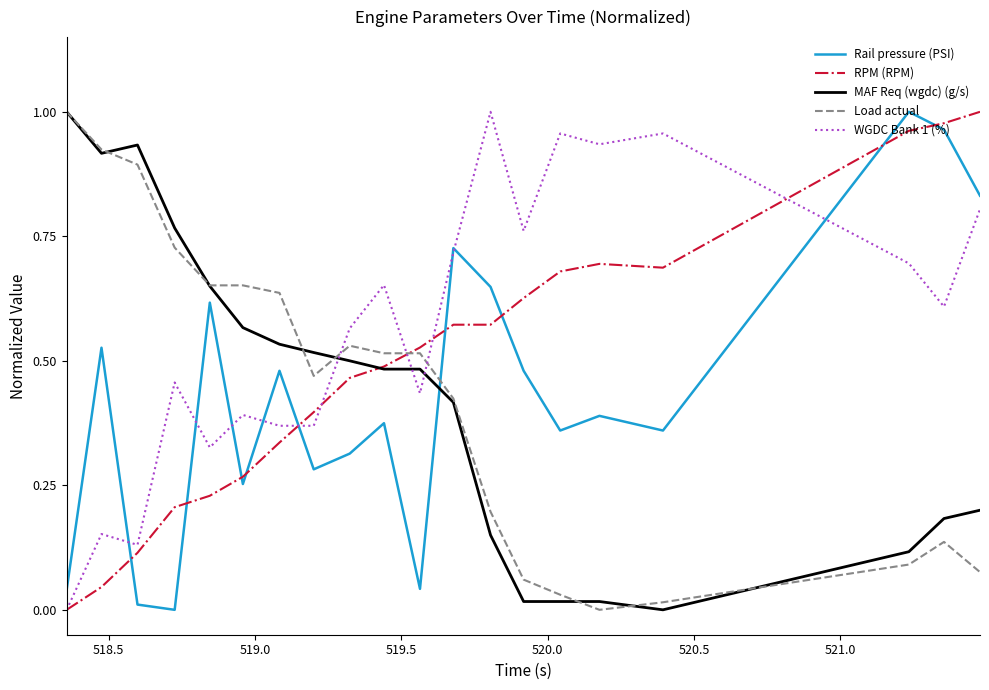

Which series ends up on top after the final intersection of Load actual and Rail pressure (PSI)?

Rail pressure (PSI)